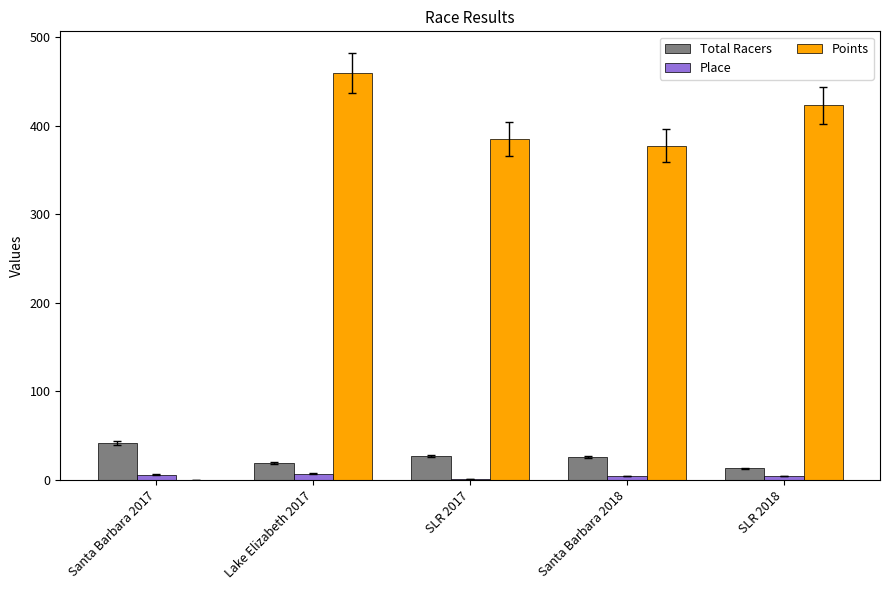

Are the bars grouped side by side (vs. stacked)?

Yes